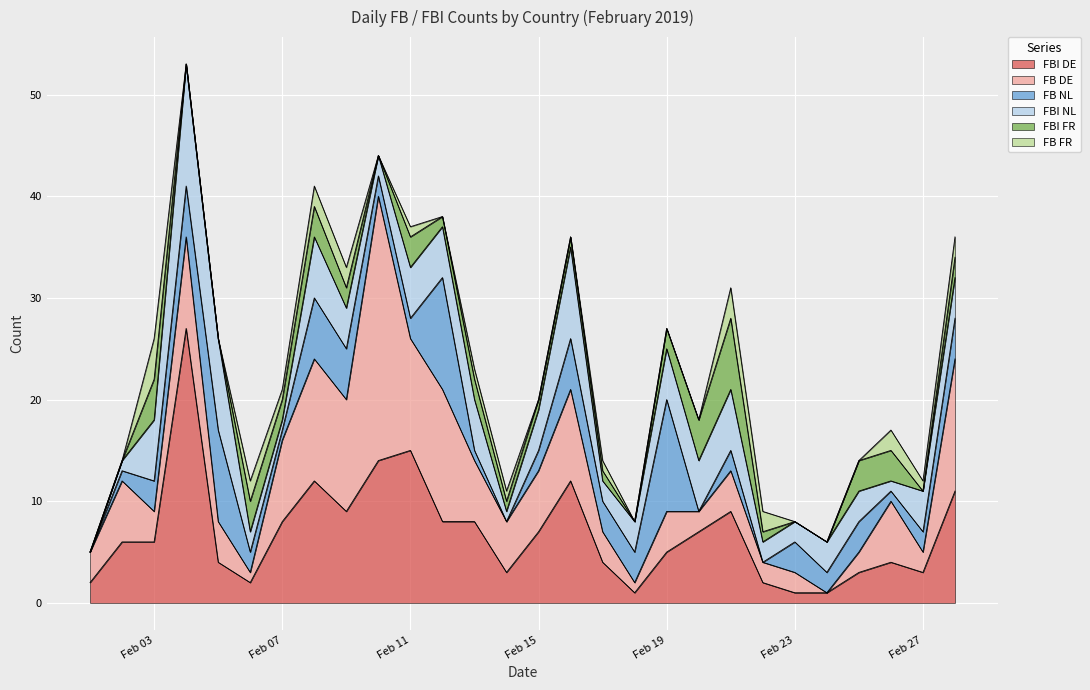

What is the average value of the FB DE series?

6